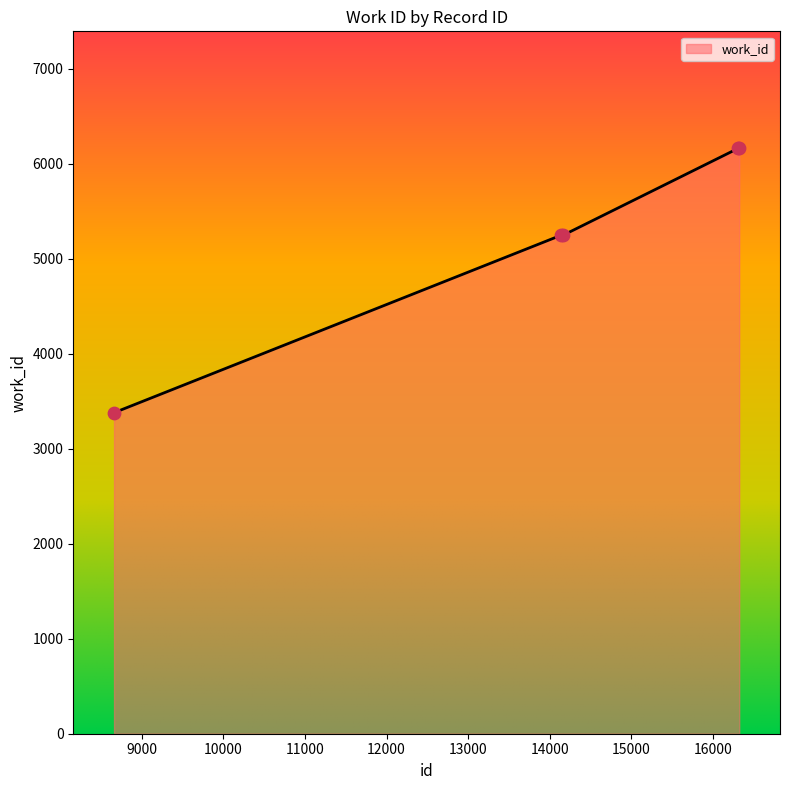

True or false: the data has more than 2 interior local peaks.

False